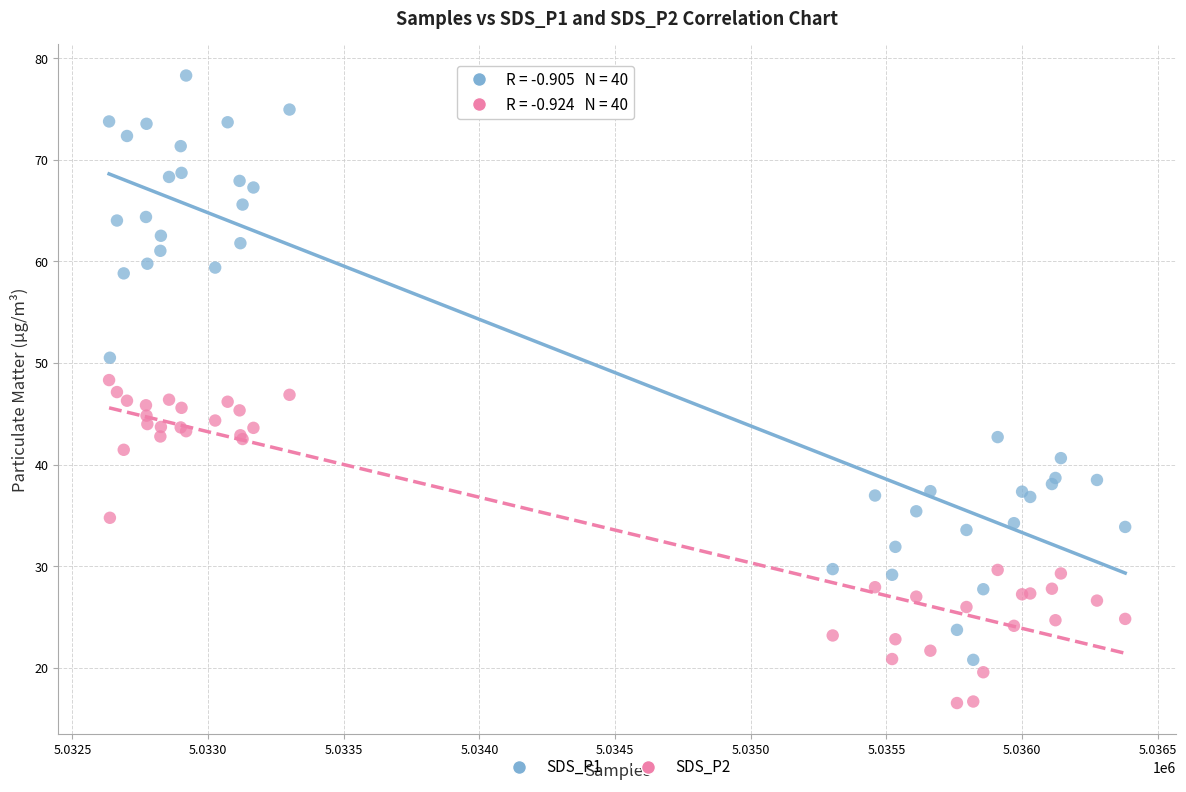

What is the X range (max minus min) for the scatter plot?

3745.0